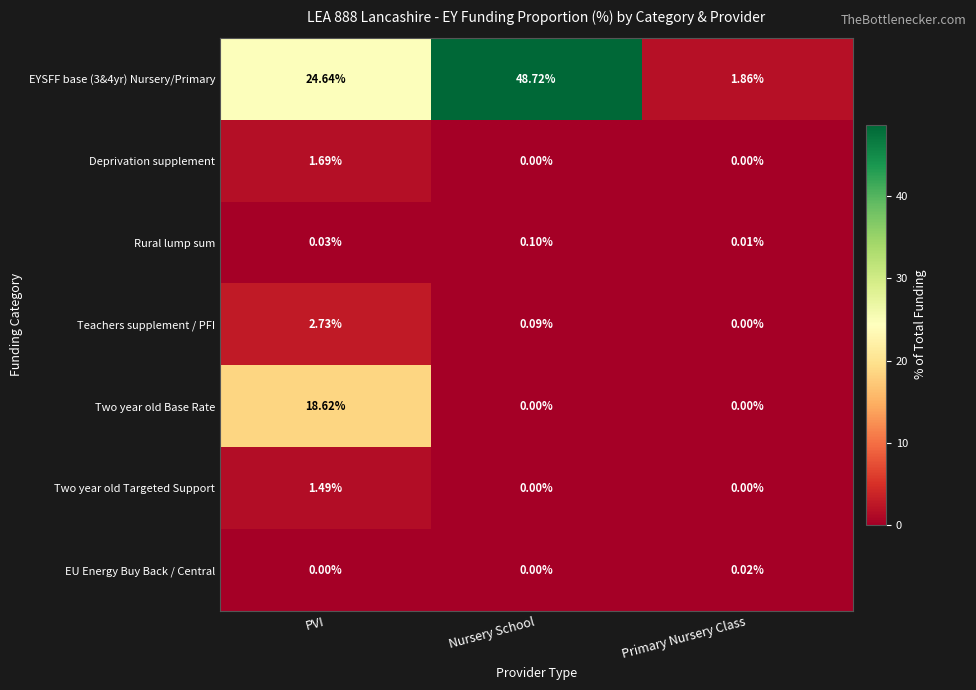

At which category does the chart reach its peak across all series?

Nursery School